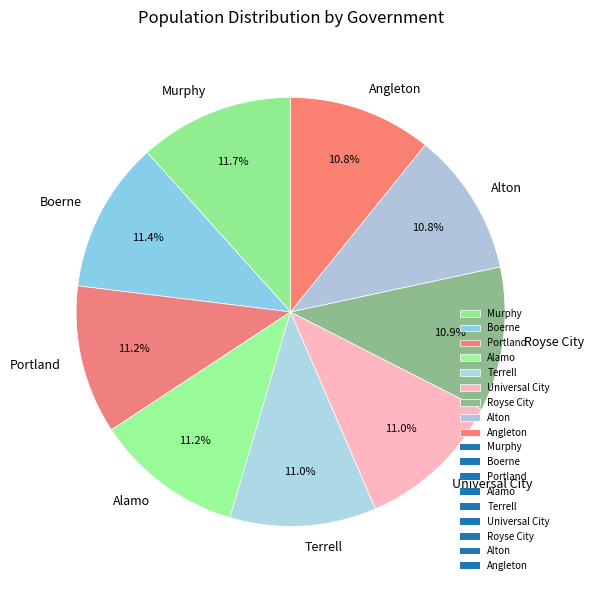

The Angleton slice represents 4% of the pie. True or false?

False